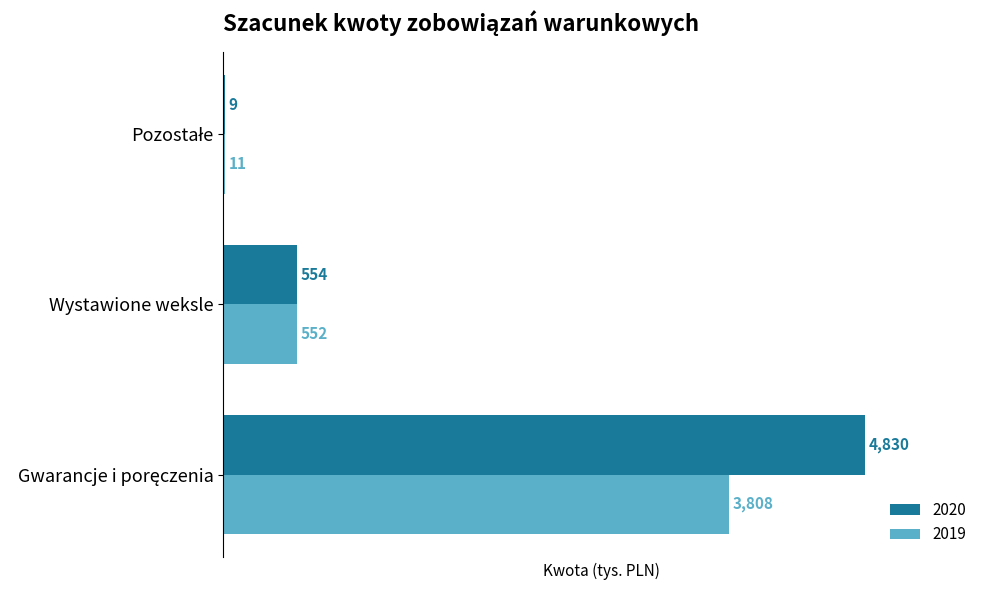

At which label is 2020 closest to 2419?

Wystawione weksle